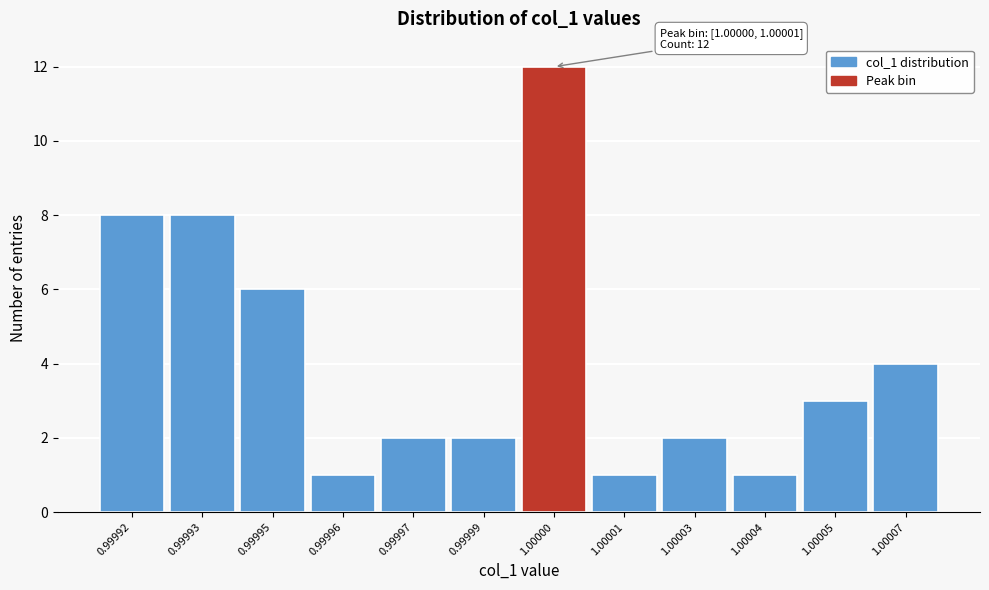

Reading right to left, extract all data points from this chart.

4	3	1	2	1	12	2	2	1	6	8	8